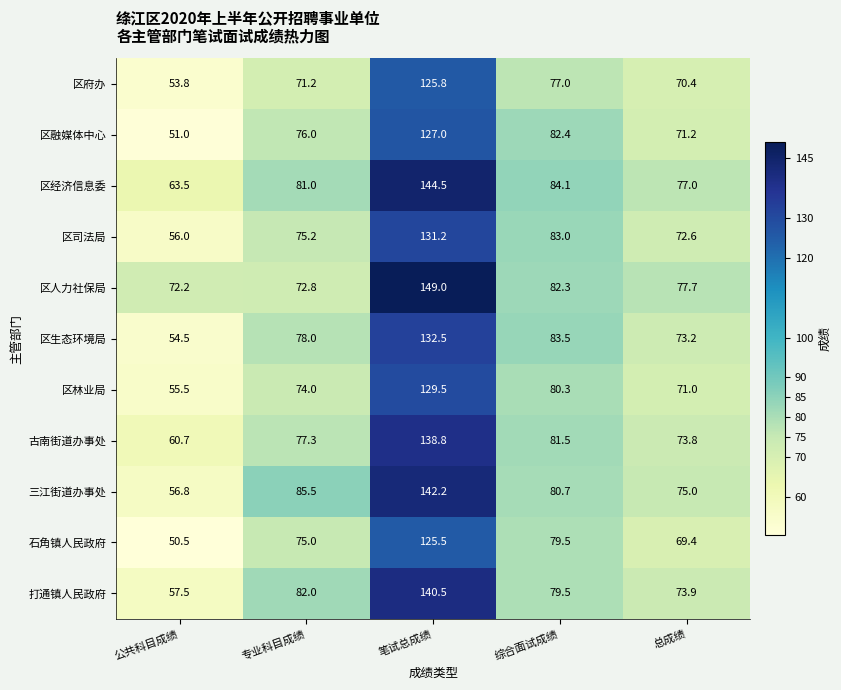

Which series changed the most between 综合面试成绩 and 总成绩?

区融媒体中心